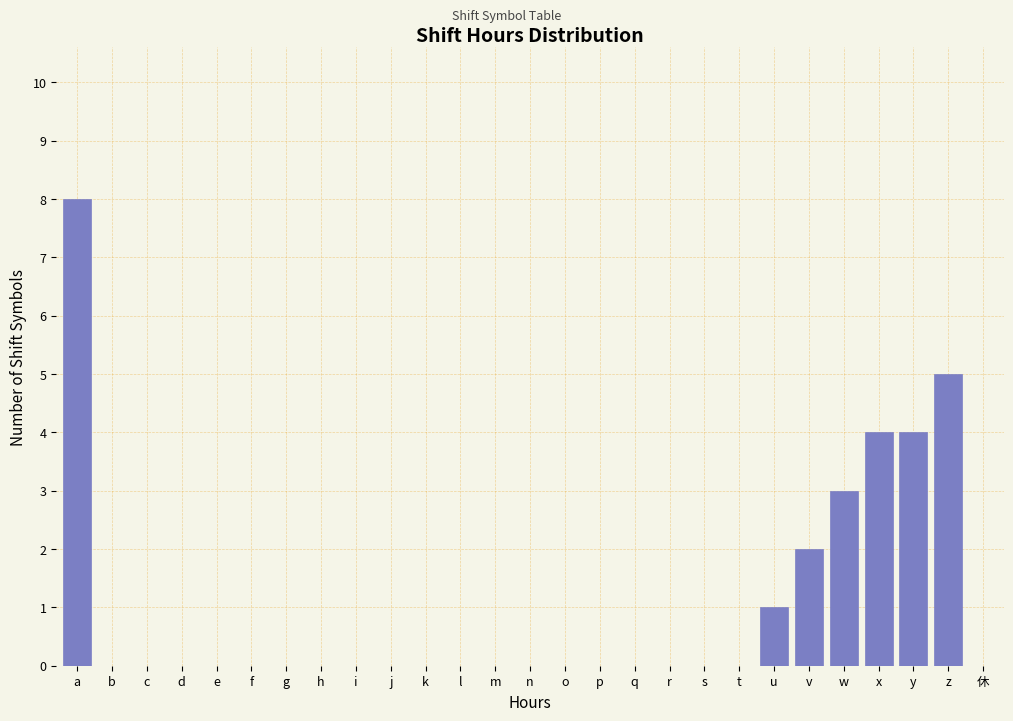

Reading right to left, transcribe all the data shown in this chart.

休=0	z=5	y=4	x=4	w=3	v=2	u=1	t=0	s=0	r=0	q=0	p=0	o=0	n=0	m=0	l=0	k=0	j=0	i=0	h=0	g=0	f=0	e=0	d=0	c=0	b=0	a=8